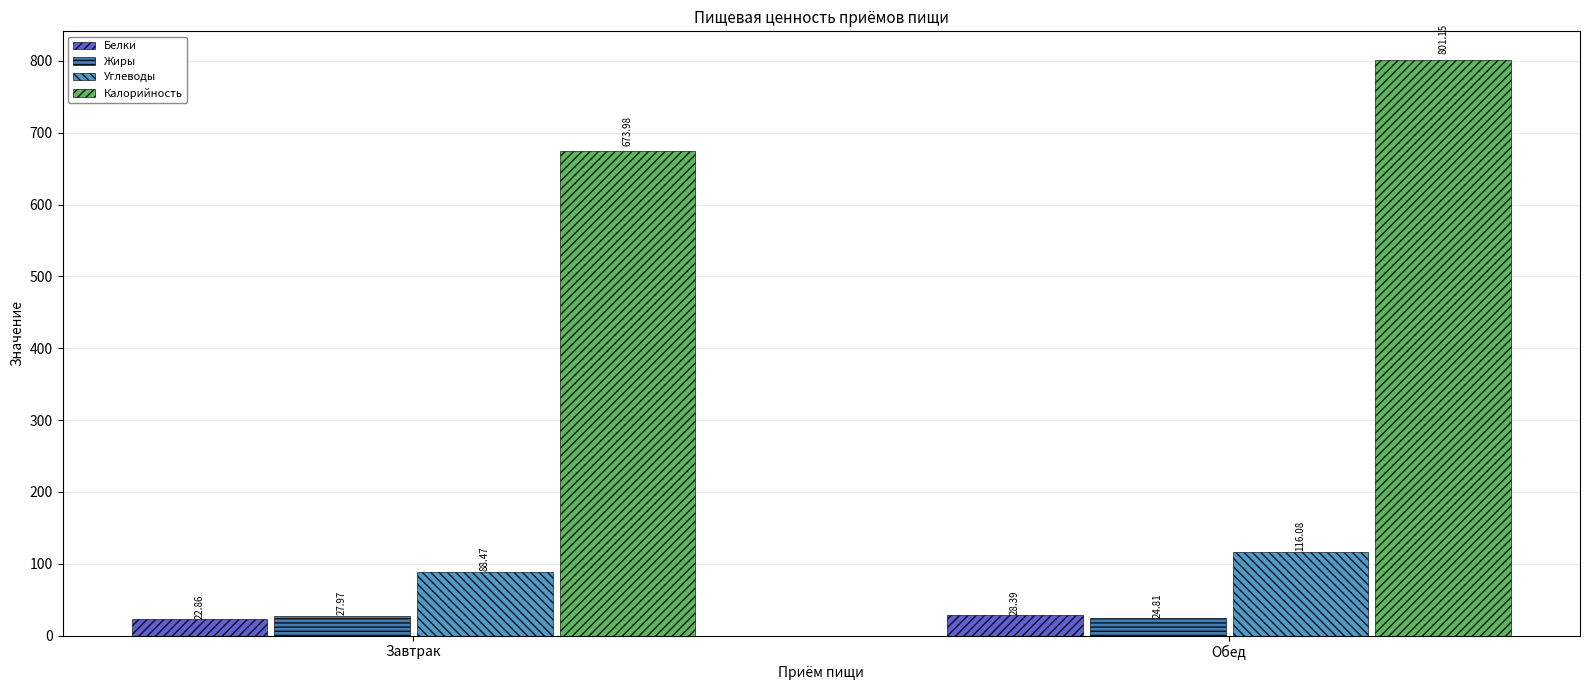

Which category has the lowest value in the Белки series?

Завтрак